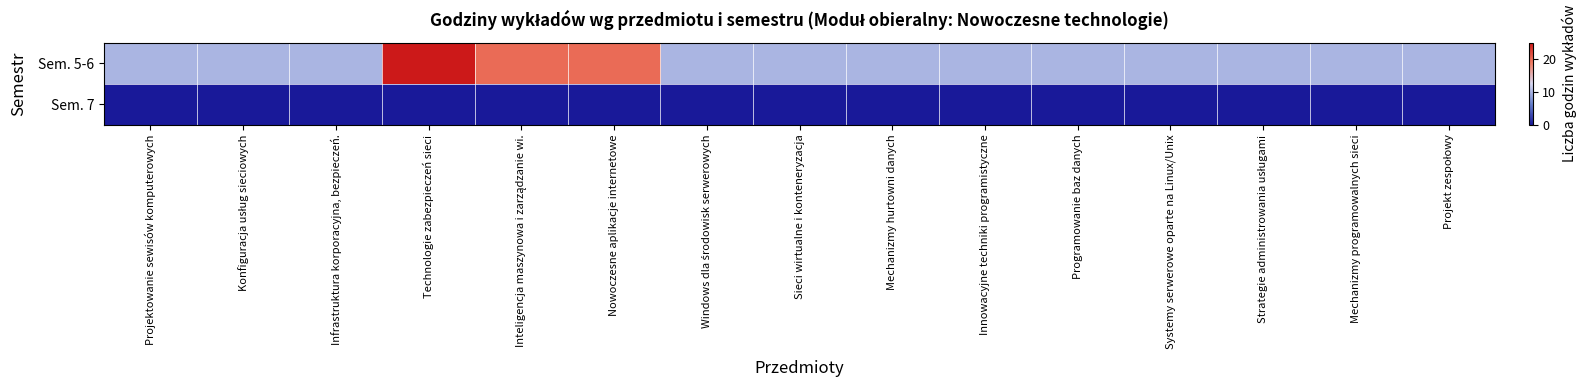

What is the total value across all series at Programowanie baz danych?

10